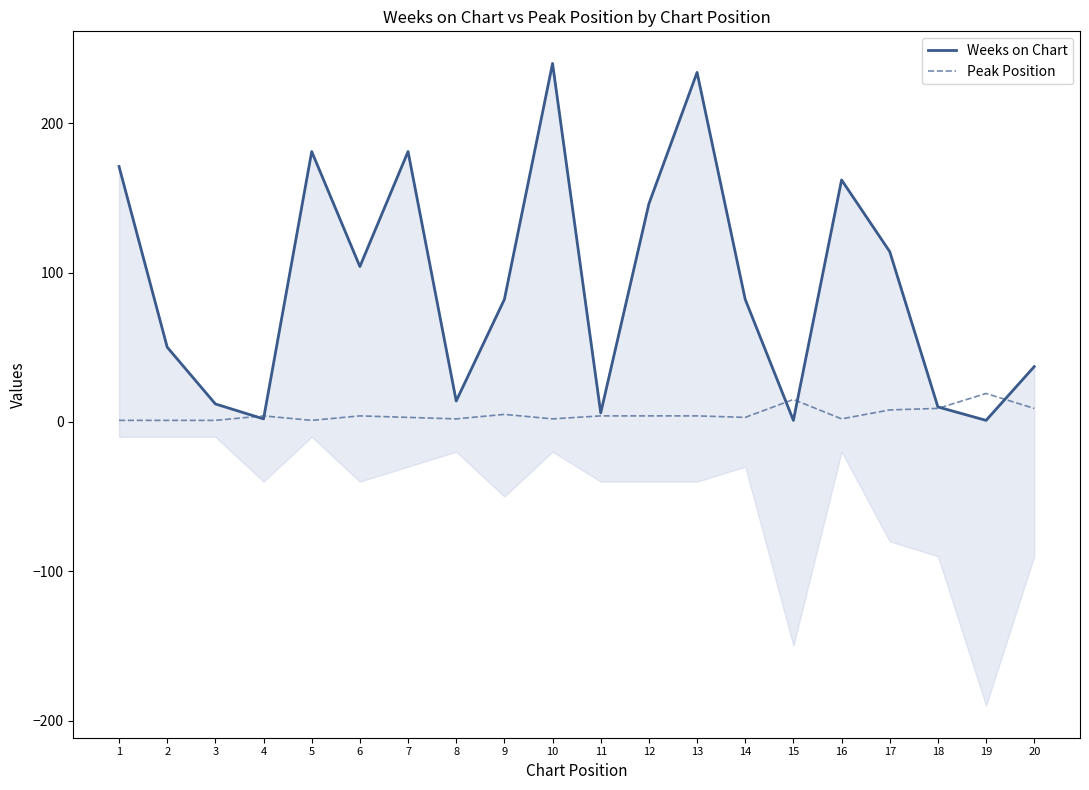

Is the value of Weeks on Chart at 8 greater than the value of Peak Position at 13?

Yes